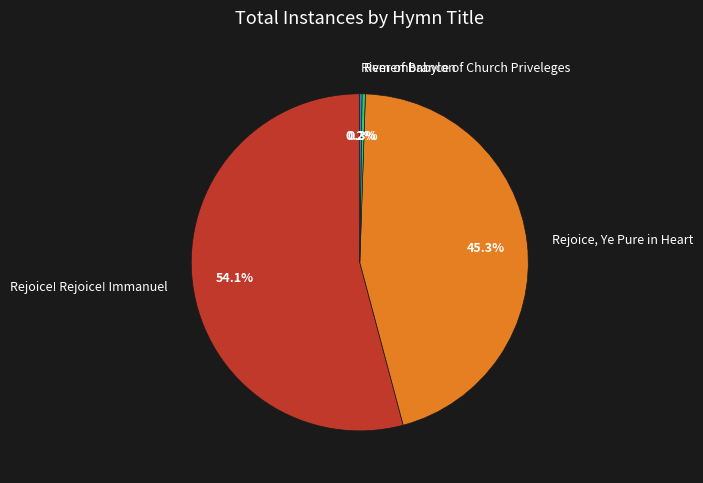

Does any single category account for the majority?

Yes